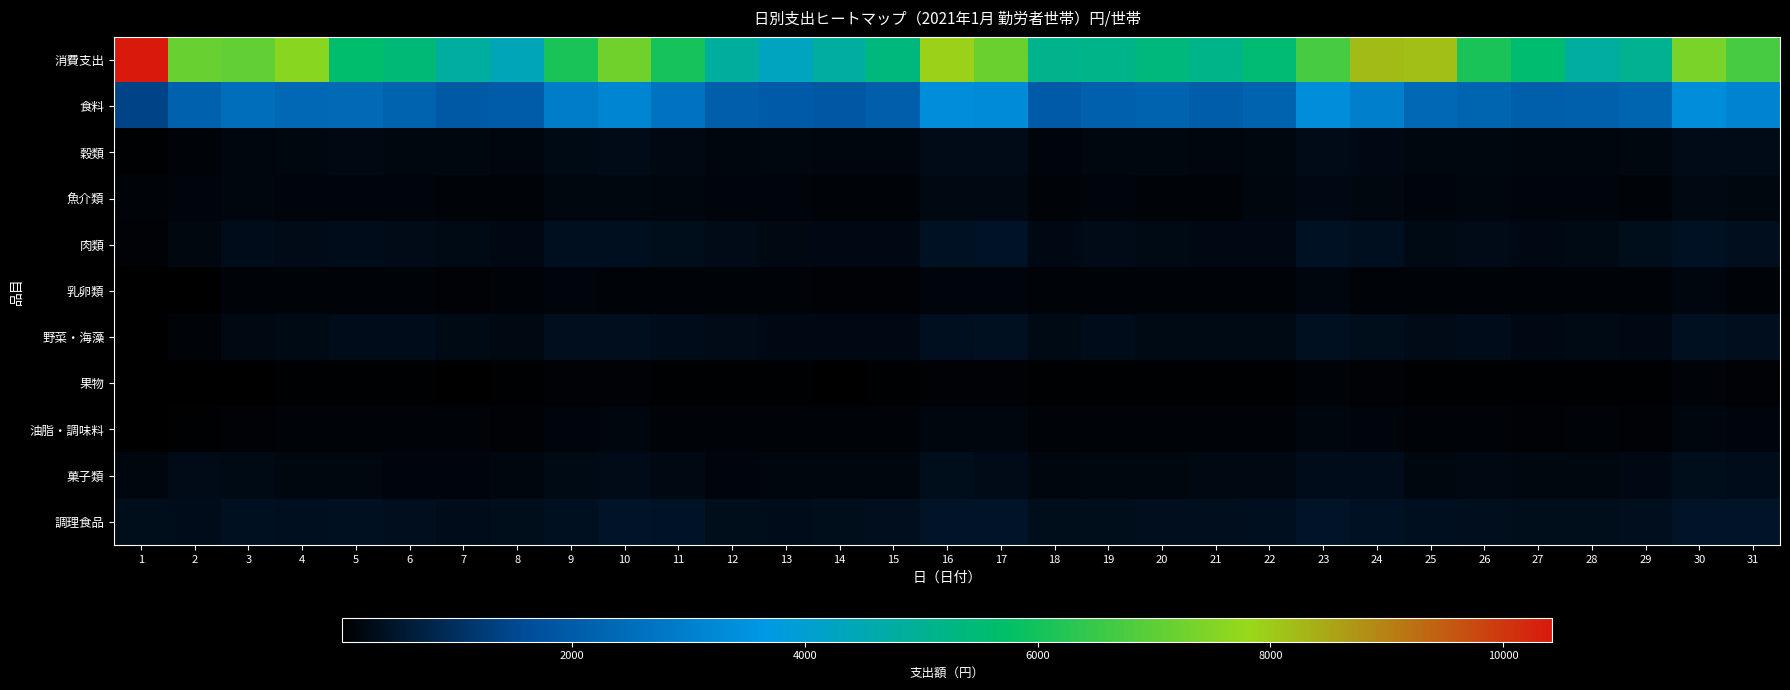

Between 1 and 30, which series saw the biggest shift?

消費支出